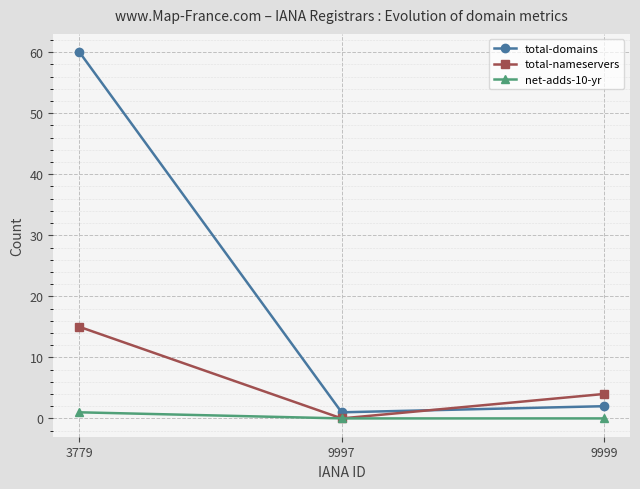

How many lines are shown in the chart?

3